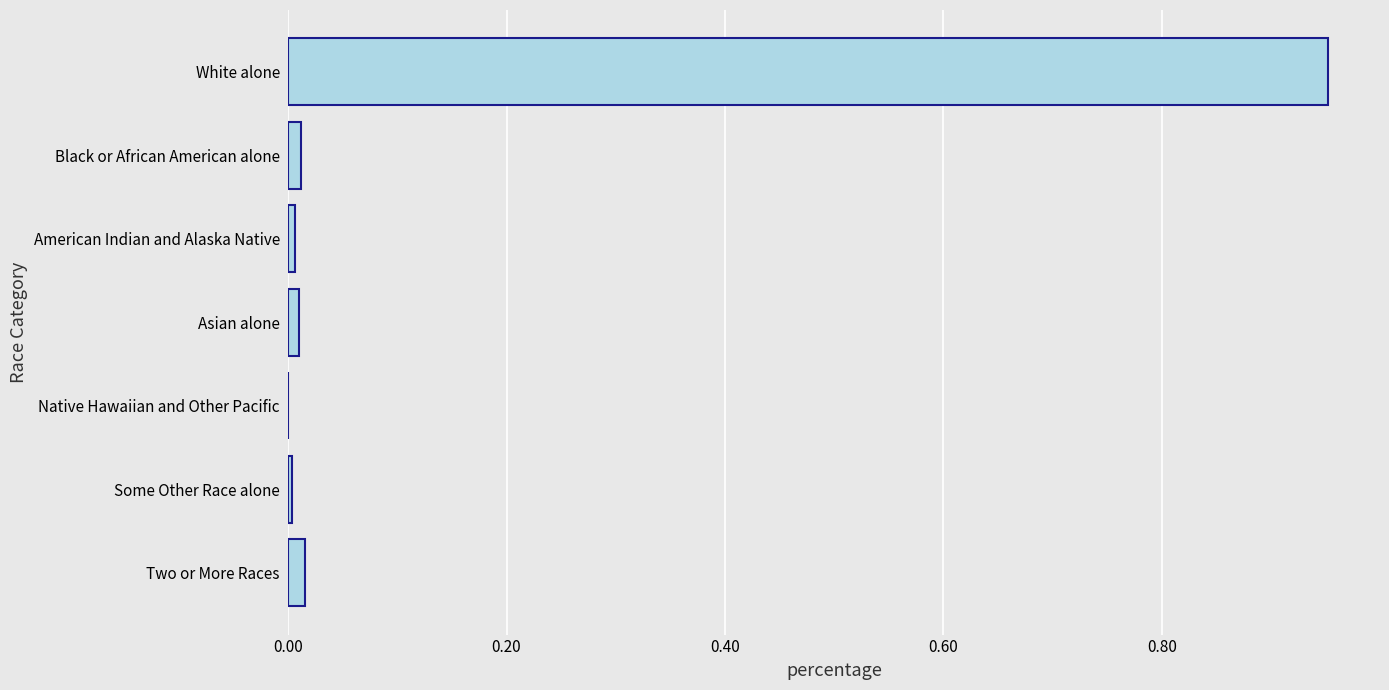

True or false: the data shows 0.0 at Black or African American alone.

True